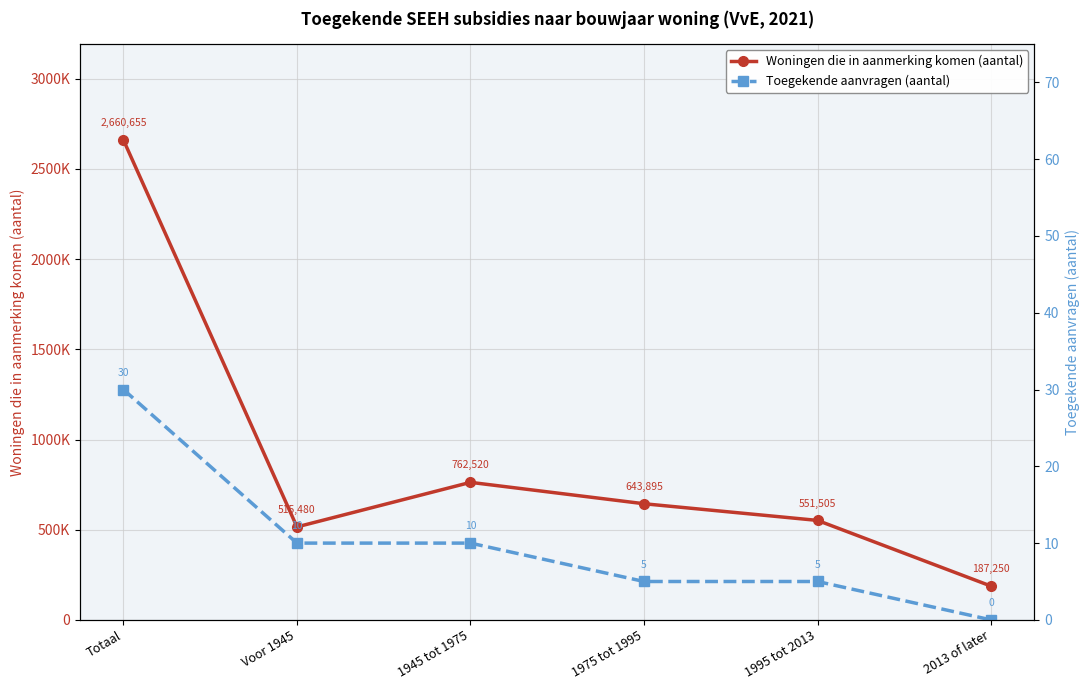

What is the difference between the highest and lowest values at 1975 tot 1995?

643890